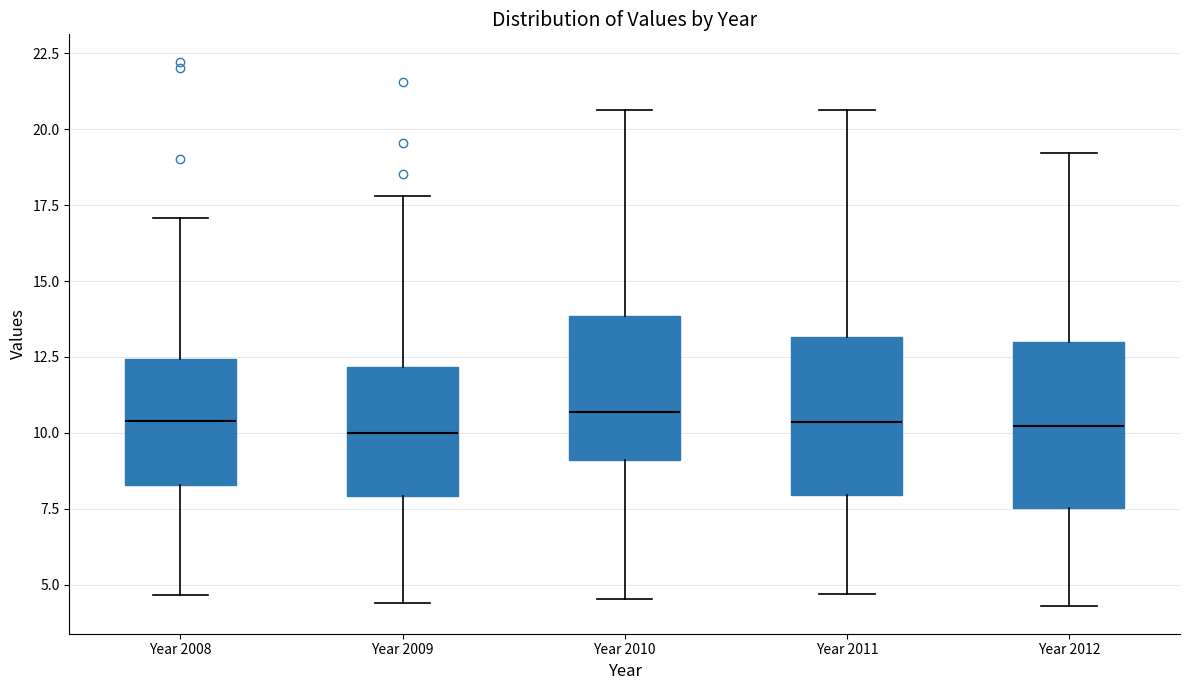

Reading left to right, read every box against the y-axis: the position of its median line, the range the box covers, and the ends of its whiskers. The values are not printed on the chart, so give them approximately, as read against the axis.

Year 2008: median 10.5, box 8.5 to 12.5, whiskers 4.5 to 17.0
Year 2009: median 10.0, box 8.0 to 12.0, whiskers 4.5 to 18.0
Year 2010: median 10.5, box 9.0 to 14.0, whiskers 4.5 to 20.5
Year 2011: median 10.5, box 8.0 to 13.0, whiskers 4.5 to 20.5
Year 2012: median 10.0, box 7.5 to 13.0, whiskers 4.5 to 19.0